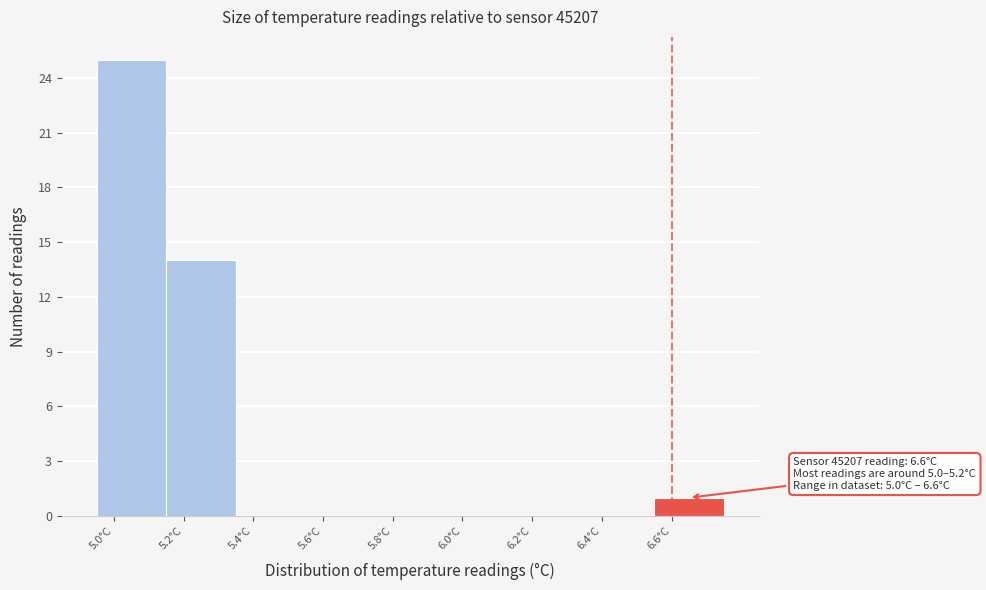

Over which range of the x-axis is the bar tallest?

4.95 to 5.15